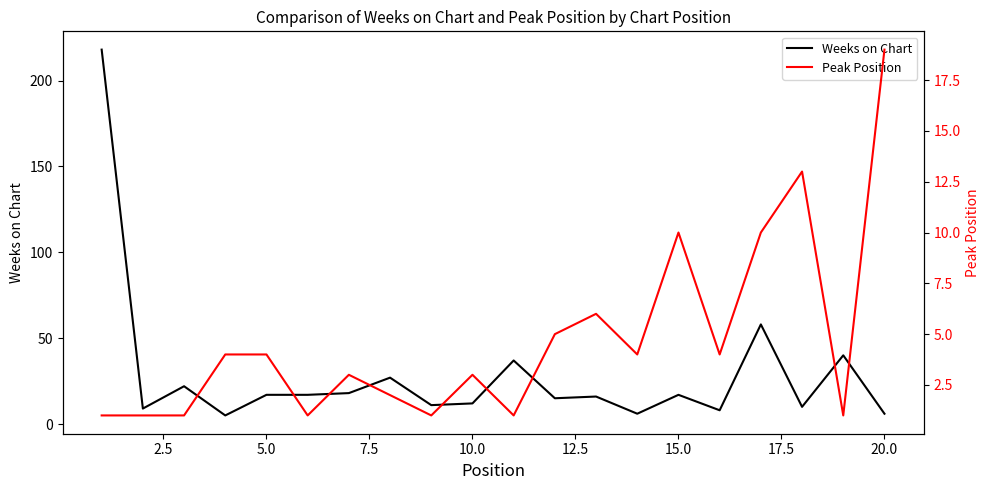

True or false: Peak Position and Weeks on Chart cross at least once.

True